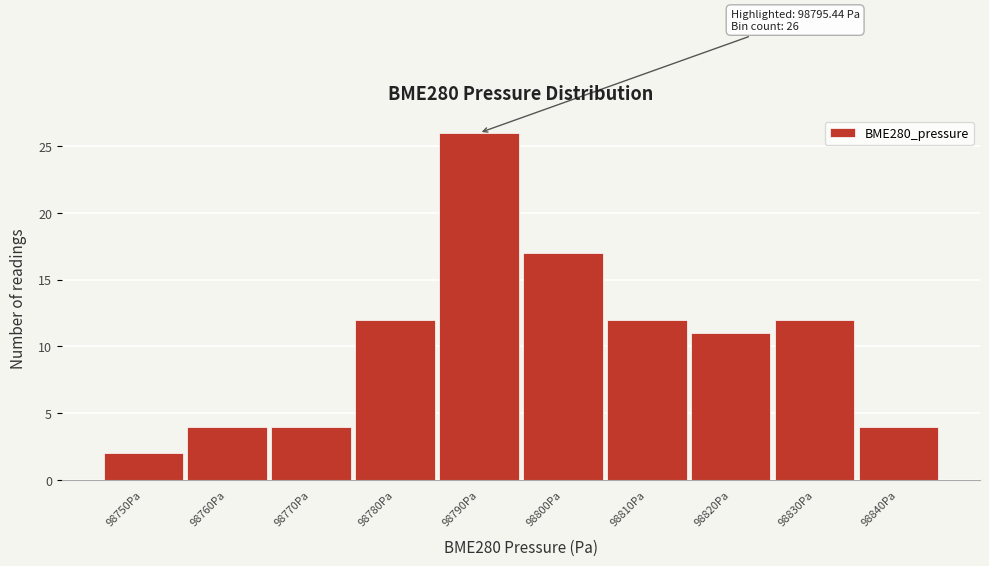

Reading left to right, transcribe all the data shown in this chart.

2	4	4	12	26	17	12	11	12	4